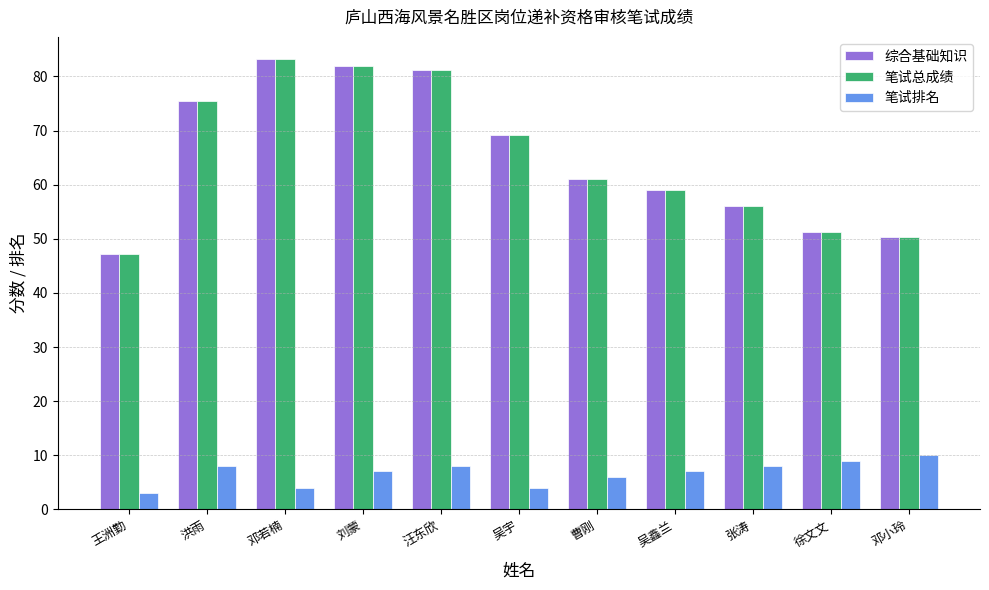

What is the label of the 5th bar from the left?

汪东欣